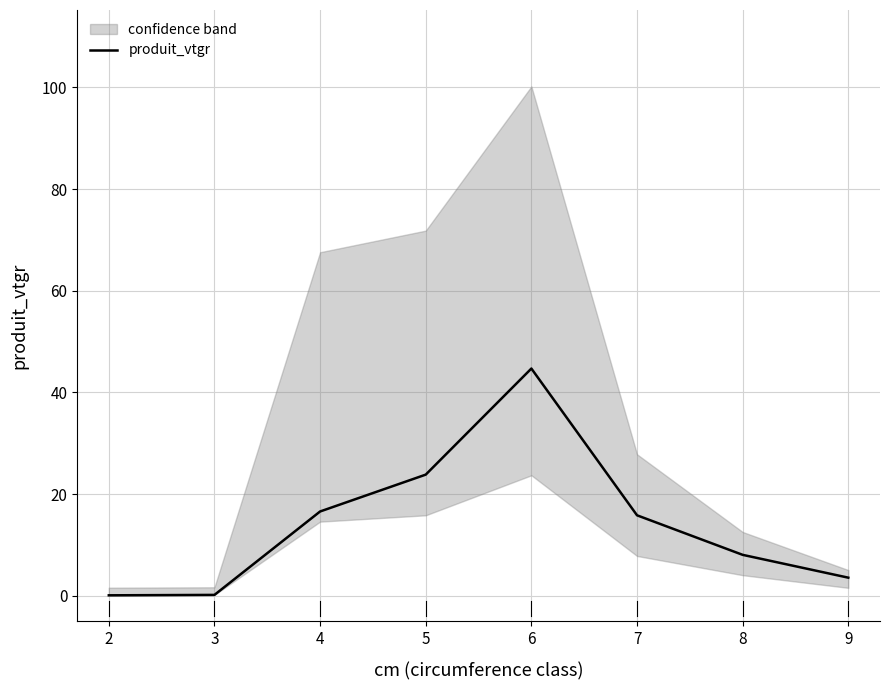

Is it true that the value at 3 is 0.3?

False